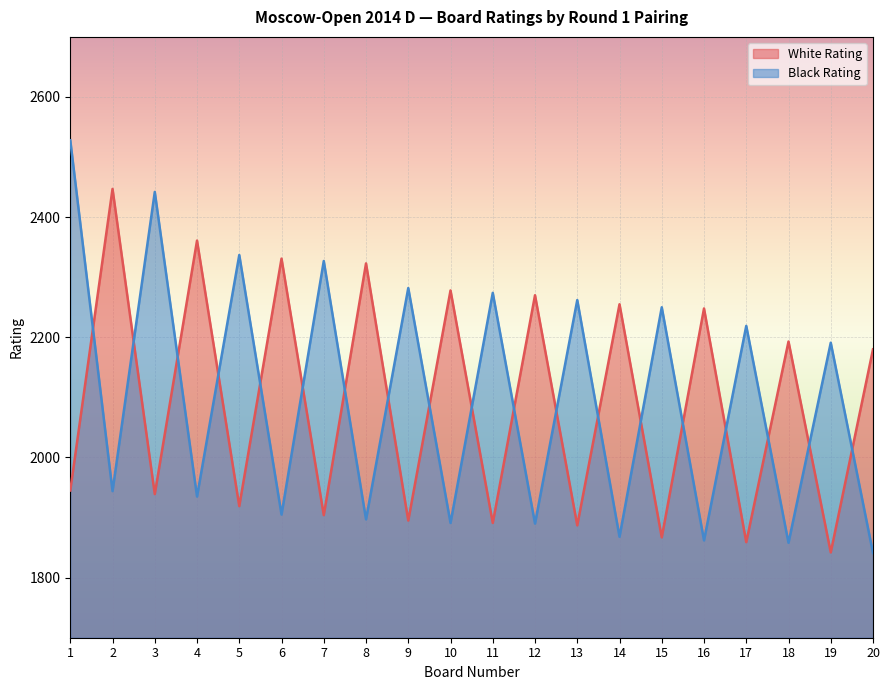

What is the difference between the second highest and second lowest values in the Black Rating series?

584